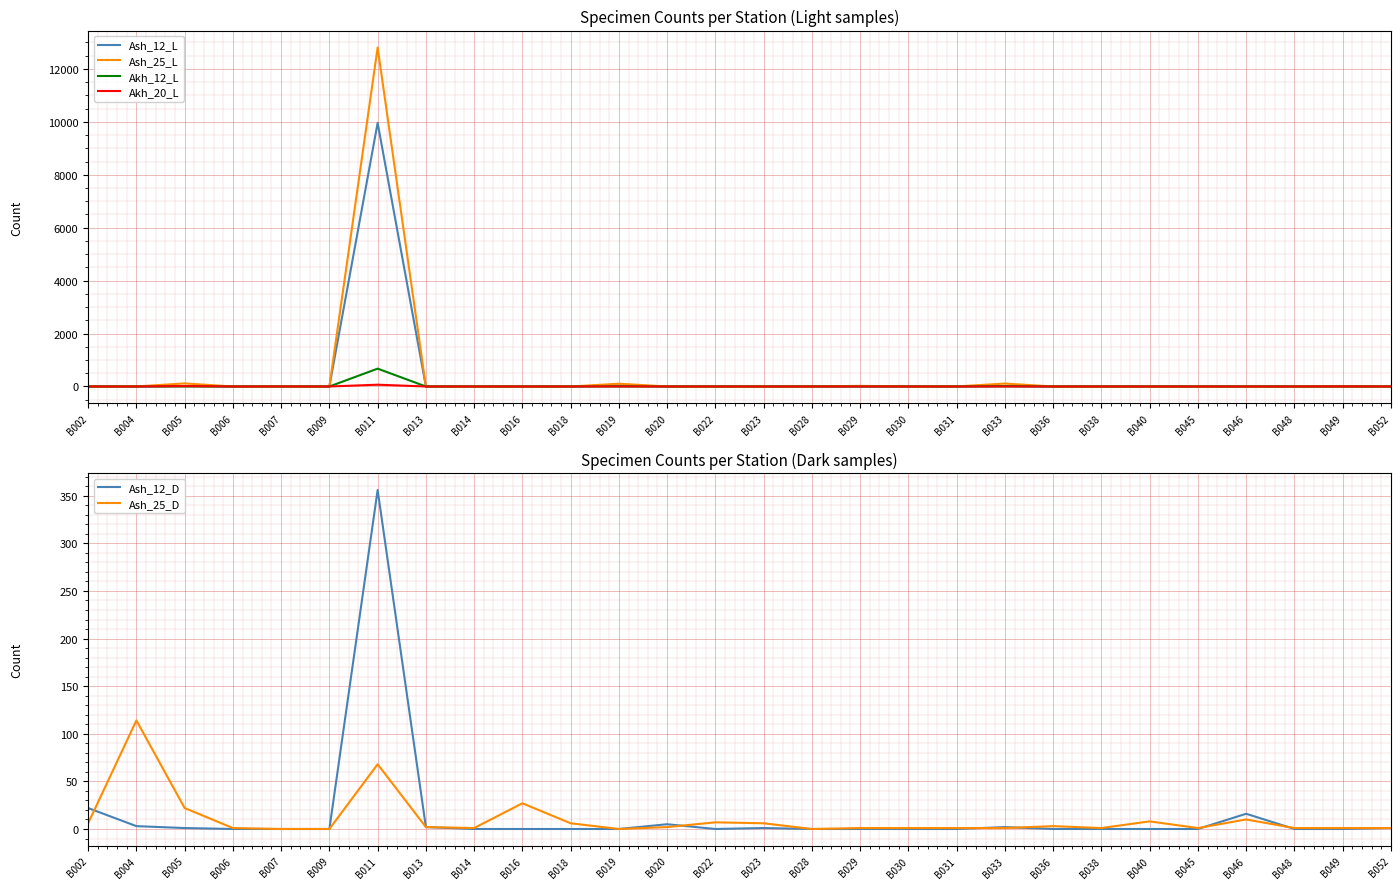

The Akh_12_L series shows 13 at B033. True or false?

True